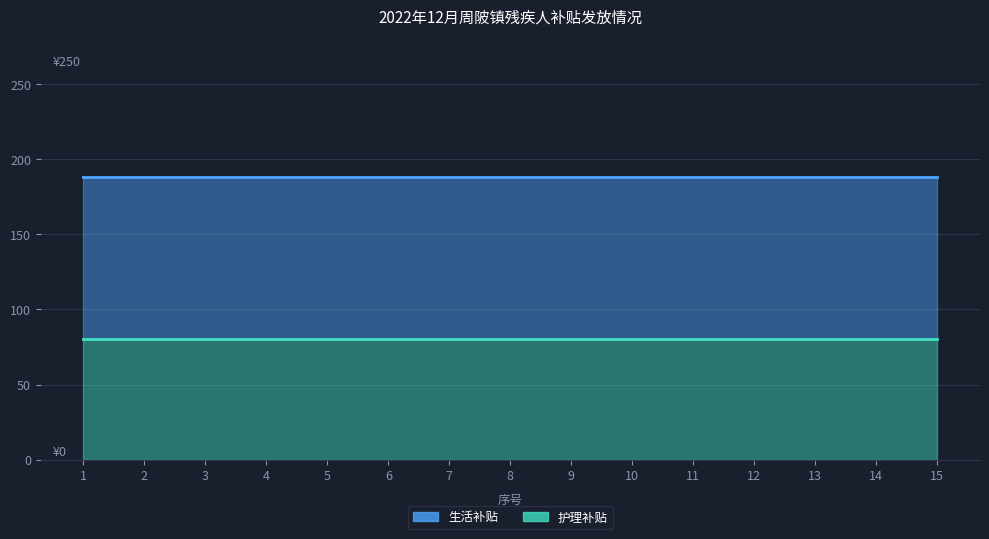

At which label does 生活补贴 reach its peak?

1